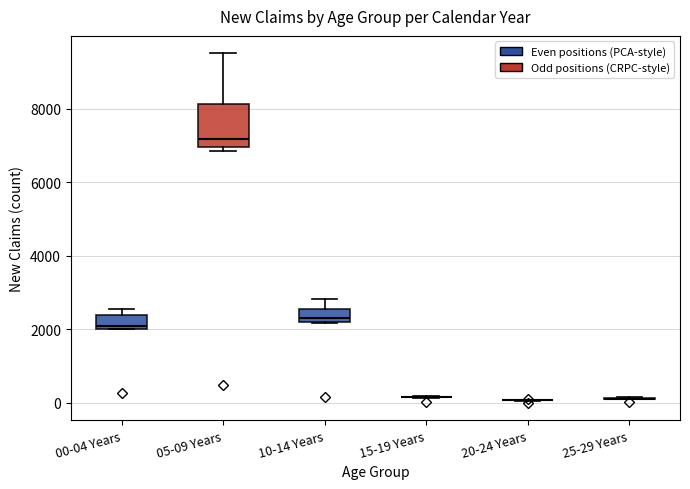

Comparing the boxes themselves (not the whiskers), which one is the tallest?

05-09 Years